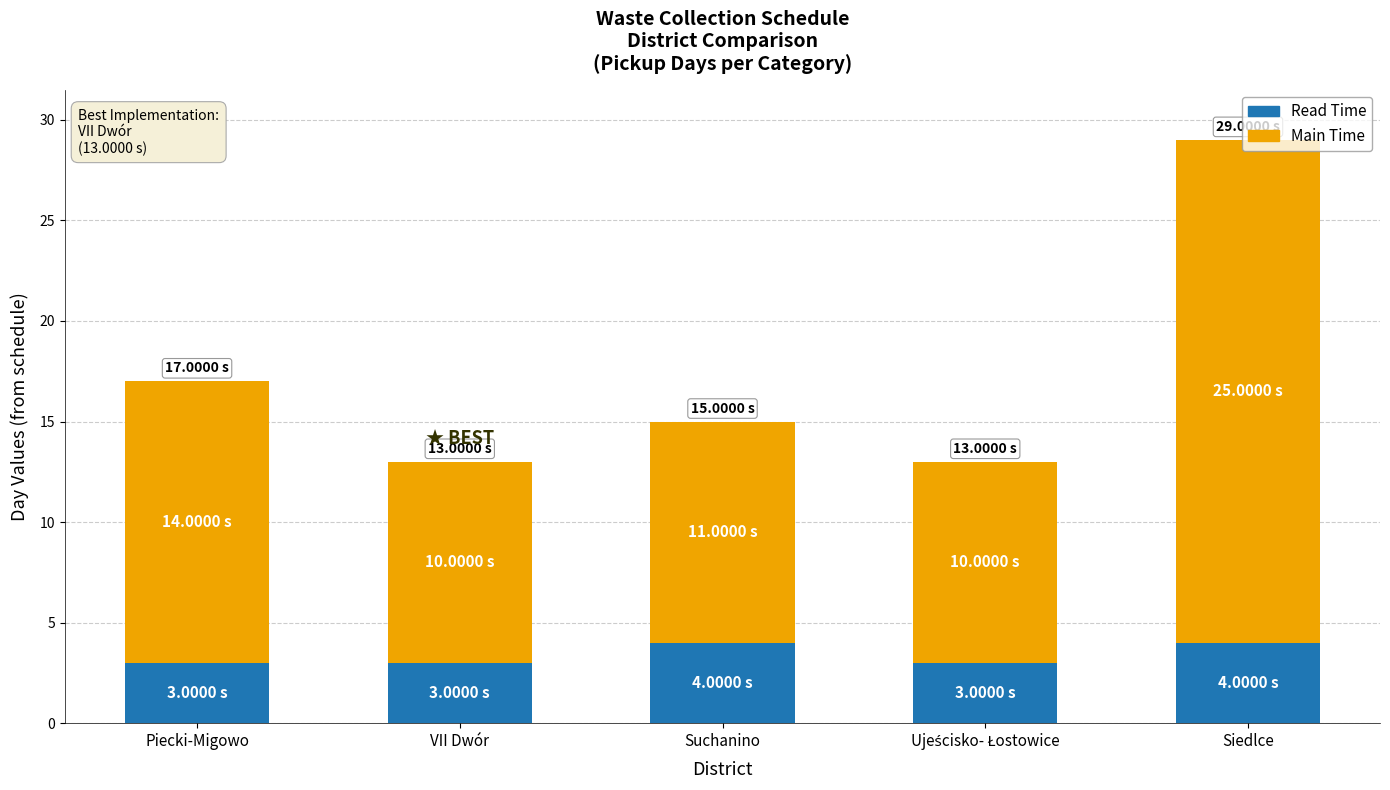

Are the bars horizontal?

No